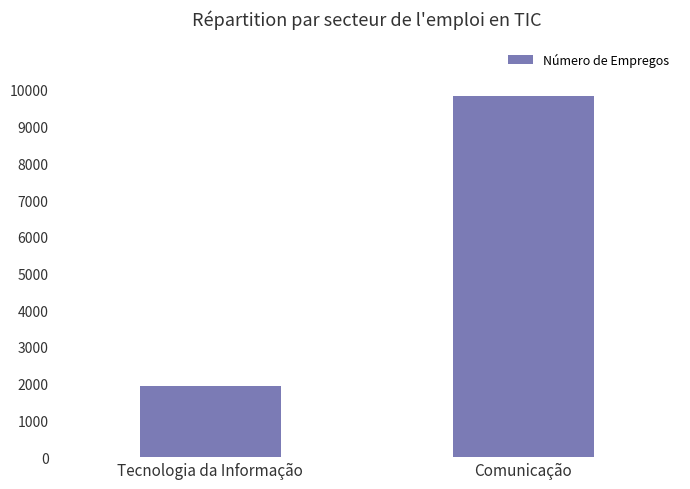

What is the change in value from Tecnologia da Informação to Comunicação?

+7910